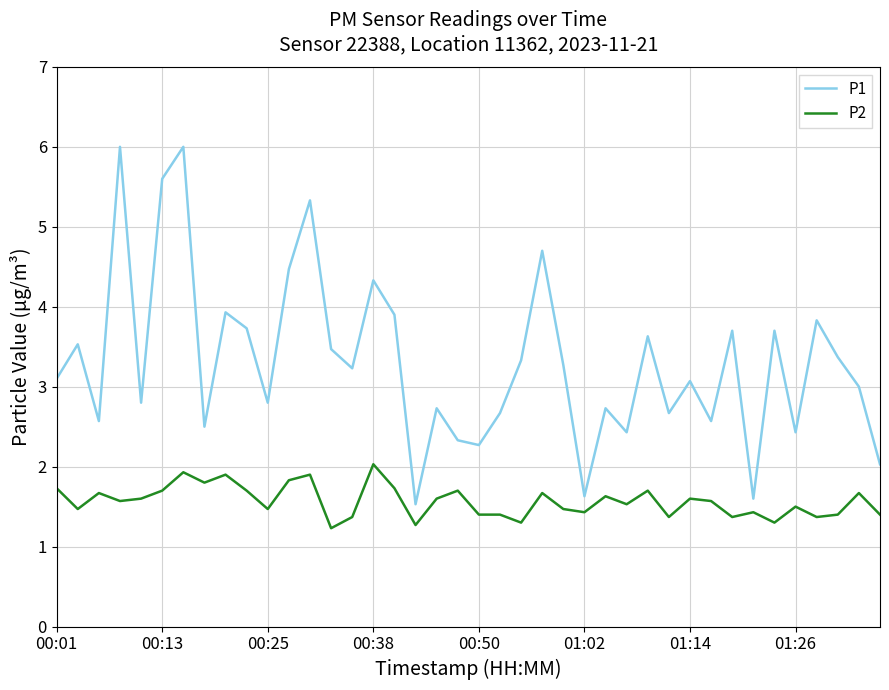

Which series has the widest spread of values?

P1